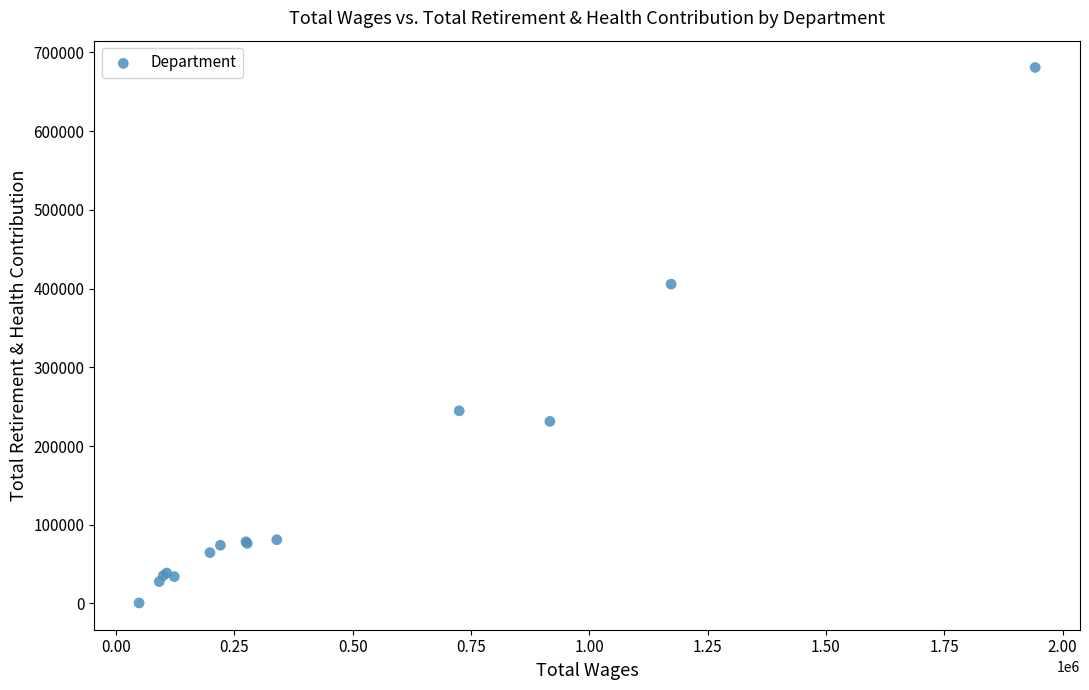

What Y value in the scatter plot is closest to 340792?

405632